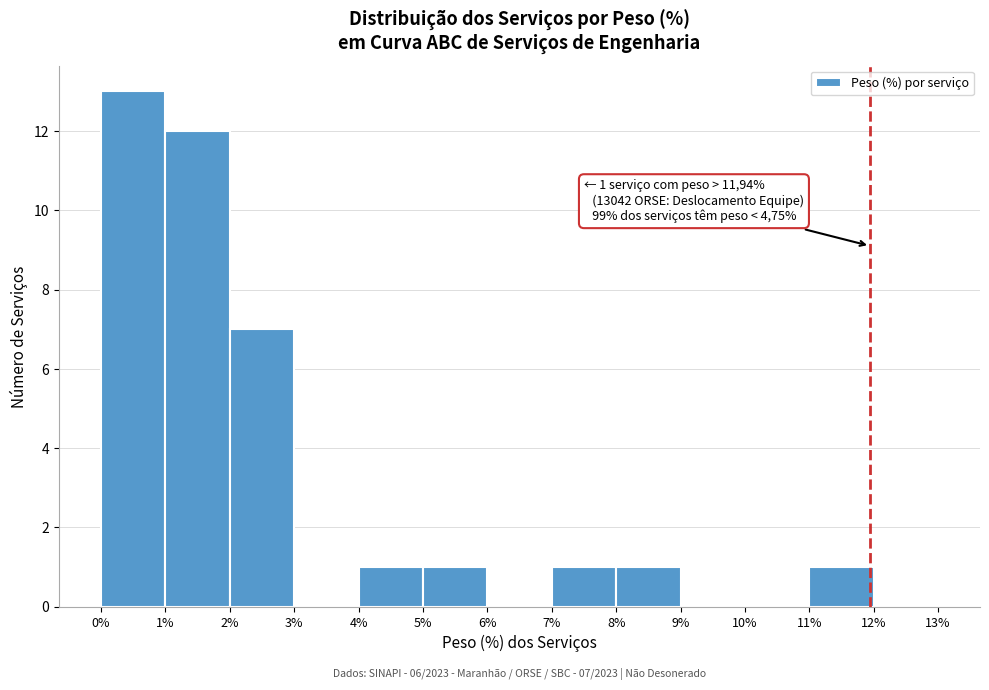

Over which range of the x-axis is the bar tallest?

0% to 1%